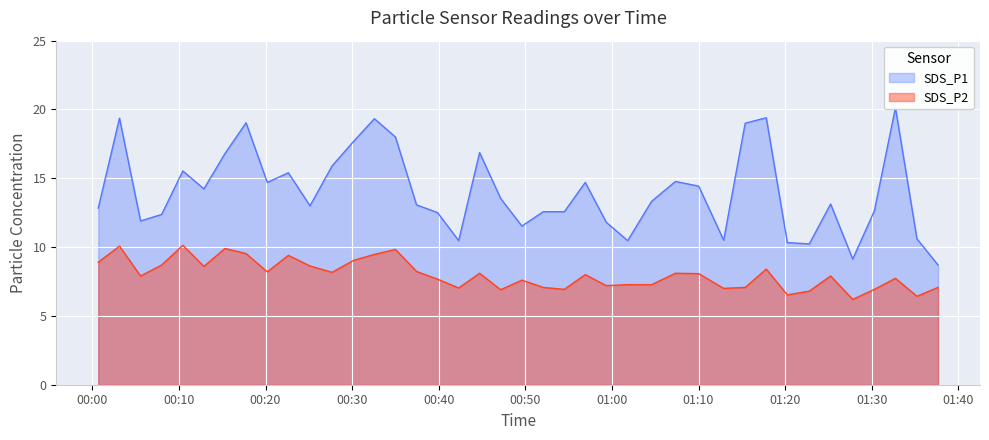

How many interior local peaks does the SDS_P2 series have?

12